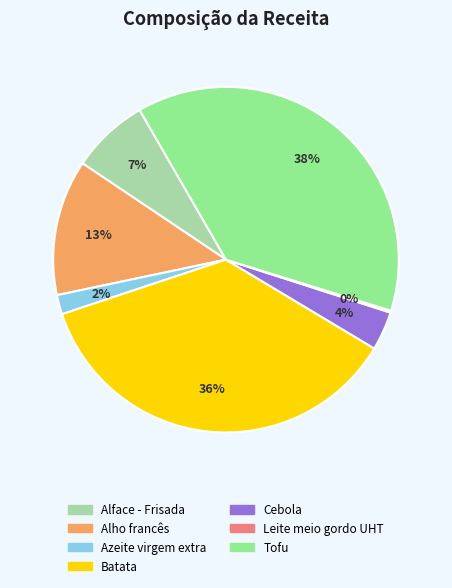

To the nearest percent, what is the combined percentage of Alho francês and Azeite virgem extra?

15%